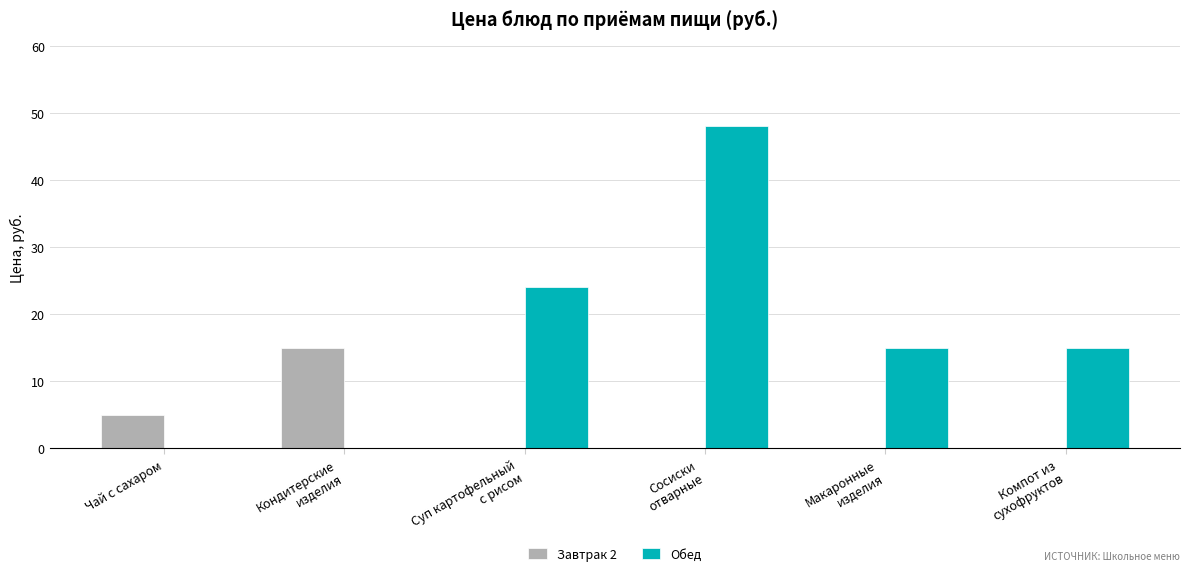

What is the highest value of the Обед series?

48